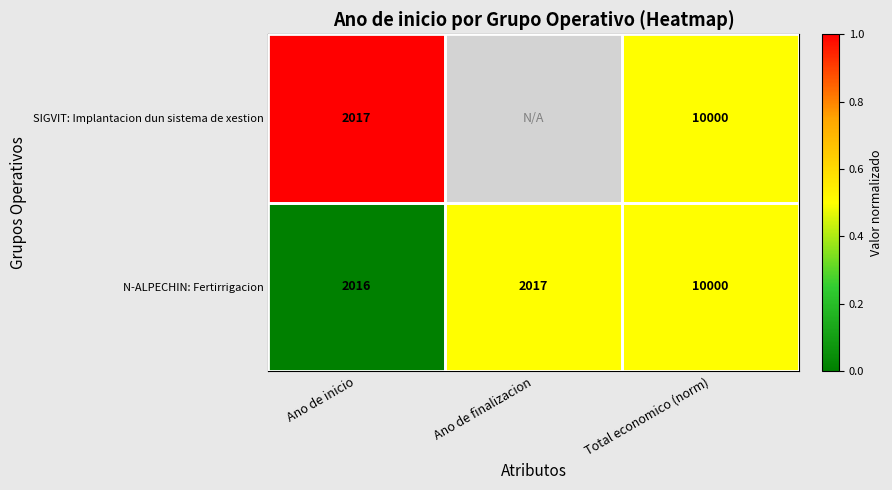

Is the value of SIGVIT: Implantacion dun sistema de xestion at Ano de inicio greater than the value of N-ALPECHIN: Fertirrigacion at Ano de inicio?

Yes